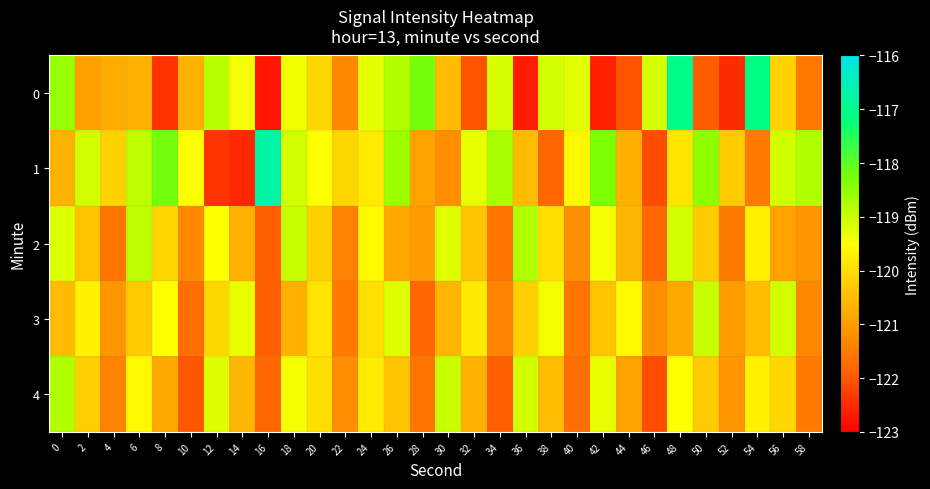

How many distinct data groups are displayed?

5